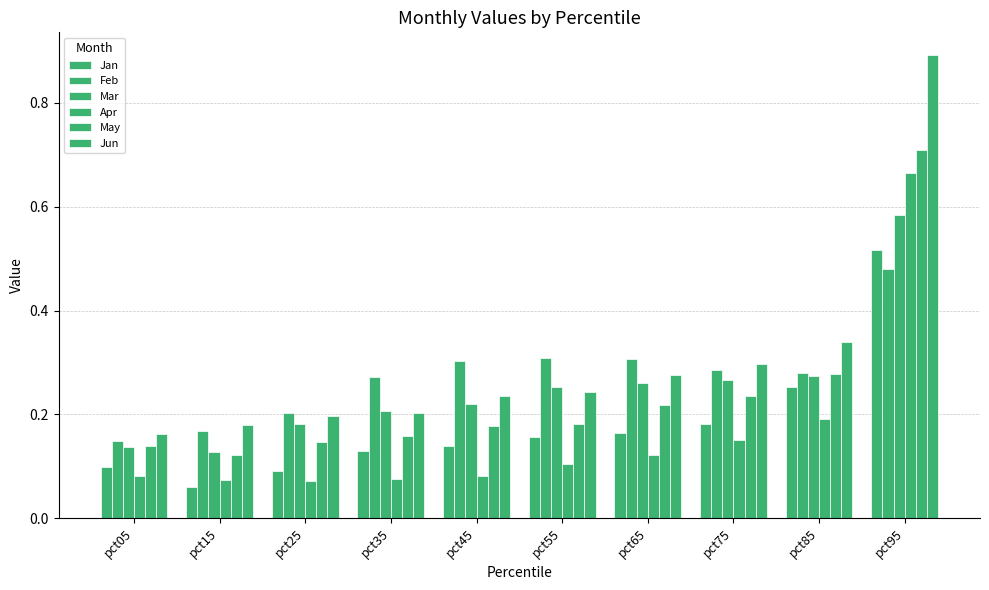

Which series has the largest range (max minus min)?

Jun